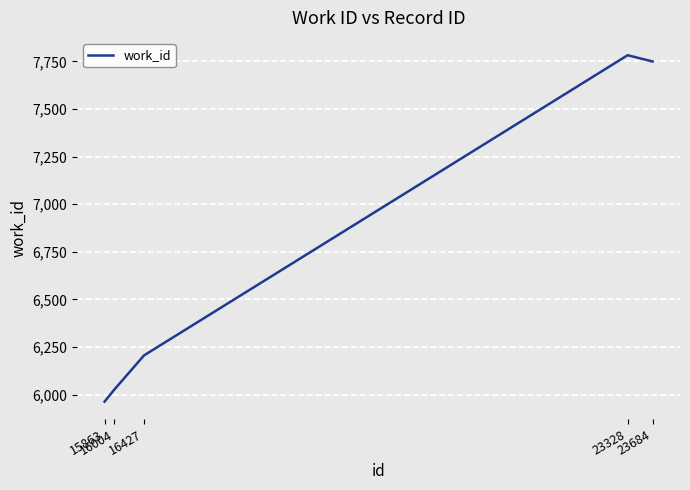

Rank the categories by value from lowest to highest.

15863, 16004, 16427, 23684, 23328